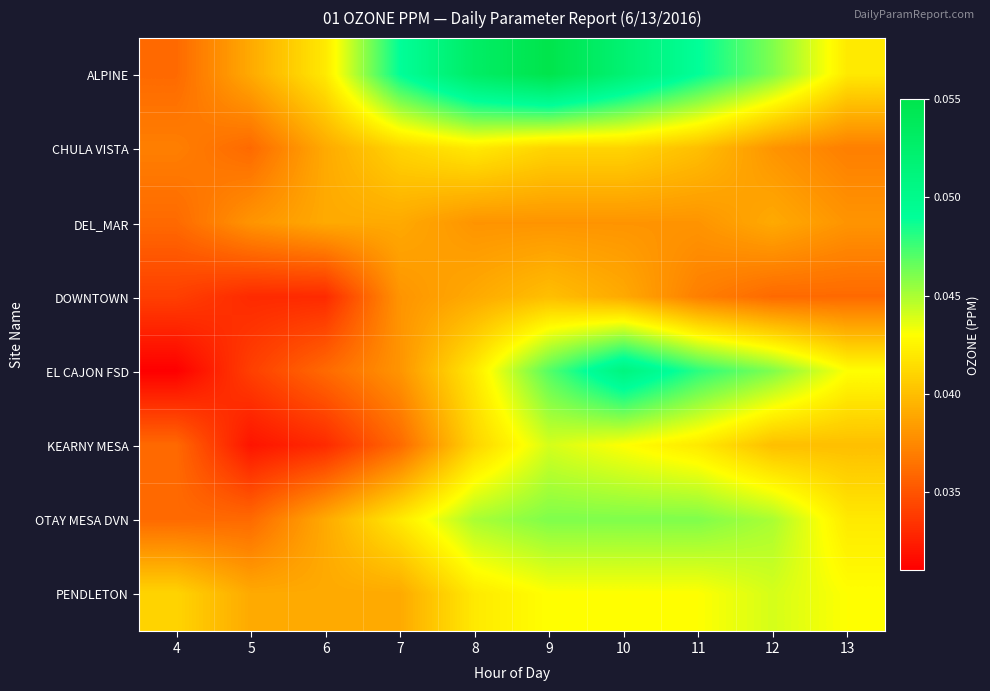

Reading right to left, what are all the values shown in this chart?

ALPINE: 13=0.0	12=0.0	11=0.0	10=0.1	9=0.1	8=0.1	7=0.0	6=0.0	5=0.0	4=0.0
CHULA VISTA: 13=0.0	12=0.0	11=0.0	10=0.0	9=0.0	8=0.0	7=0.0	6=0.0	5=0.0	4=0.0
DEL_MAR: 13=0.0	12=0.0	11=0.0	10=0.0	9=0.0	8=0.0	7=0.0	6=0.0	5=0.0	4=0.0
DOWNTOWN: 13=0.0	12=0.0	11=0.0	10=0.0	9=0.0	8=0.0	7=0.0	6=0.0	5=0.0	4=0.0
EL CAJON FSD: 13=0.0	12=0.0	11=0.0	10=0.1	9=0.0	8=0.0	7=0.0	6=0.0	5=0.0	4=0.0
KEARNY MESA: 13=0.0	12=0.0	11=0.0	10=0.0	9=0.0	8=0.0	7=0.0	6=0.0	5=0.0	4=0.0
OTAY MESA DVN: 13=0.0	12=0.0	11=0.0	10=0.0	9=0.0	8=0.0	7=0.0	6=0.0	5=0.0	4=0.0
PENDLETON: 13=0.0	12=0.0	11=0.0	10=0.0	9=0.0	8=0.0	7=0.0	6=0.0	5=0.0	4=0.0